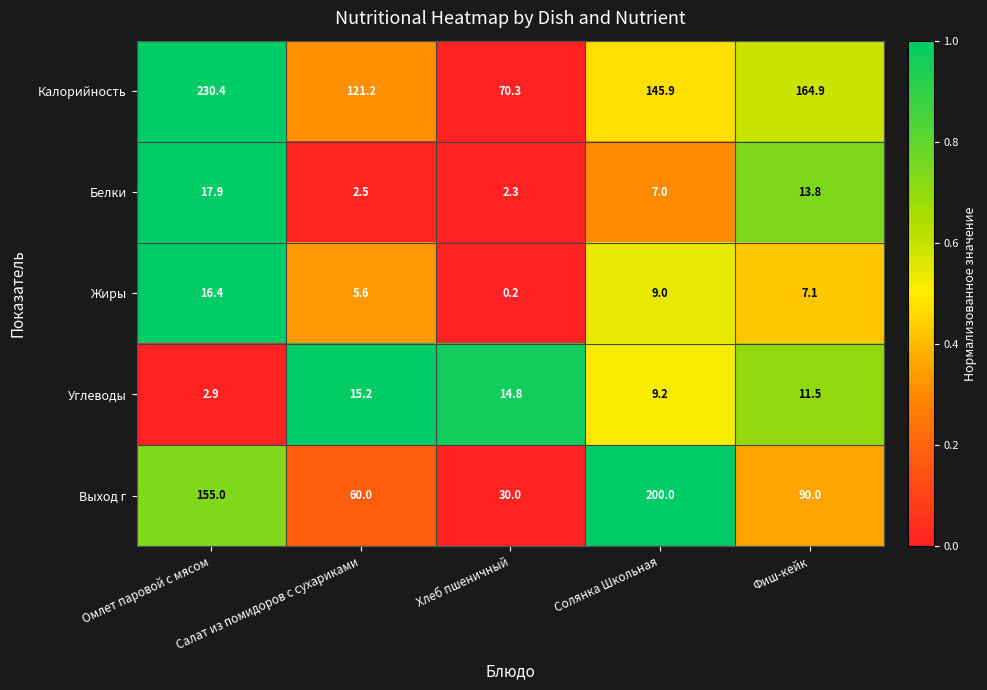

Rank the series by their maximum value, from highest to lowest.

Калорийность, Выход г, Белки, Жиры, Углеводы